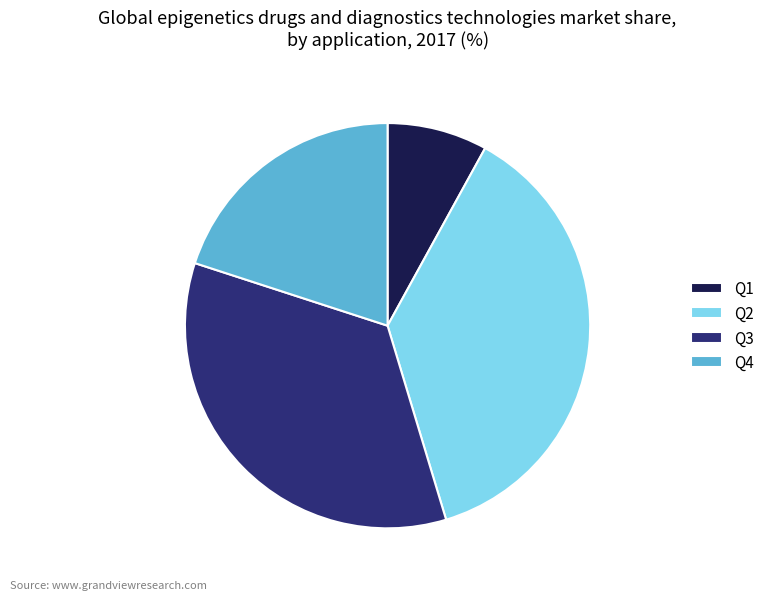

Count the number of slices in the pie.

4